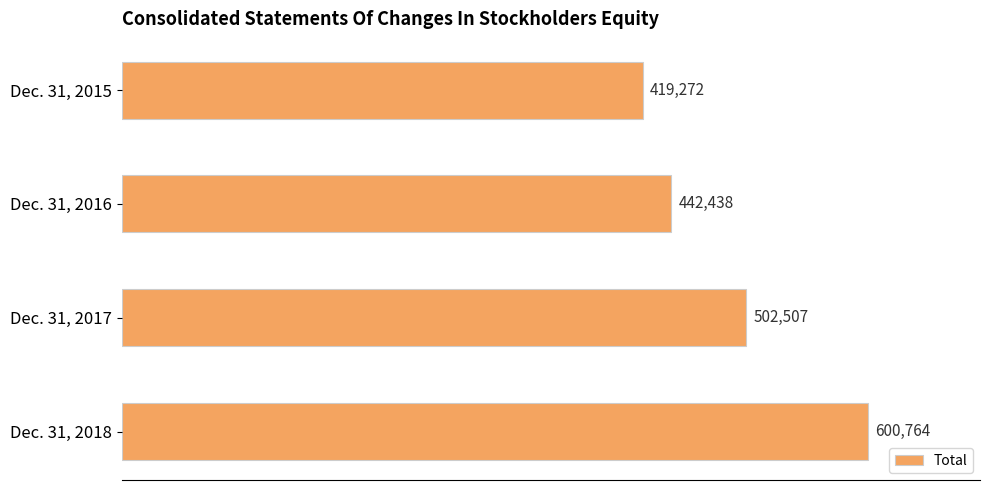

Reading bottom to top, list all the values displayed in this chart.

600764	502507	442438	419272